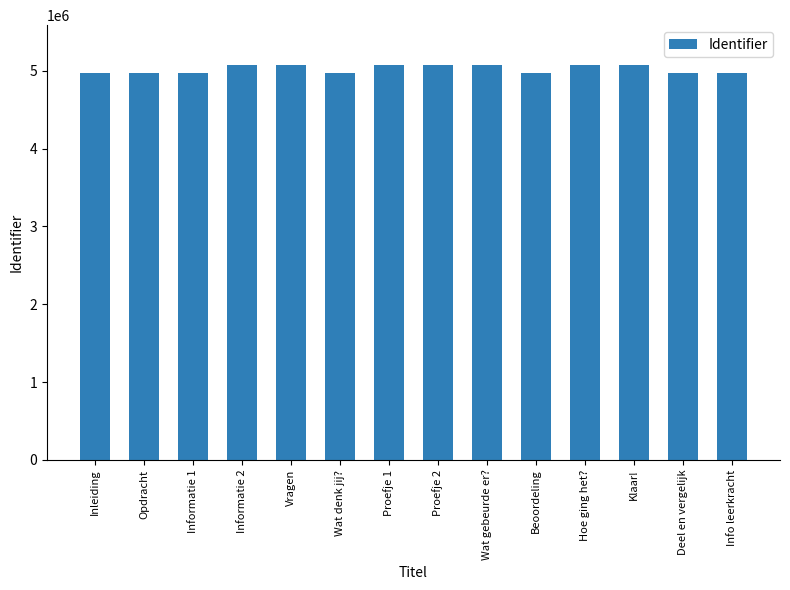

True or false: the data shows 5079870 at Klaar!.

True